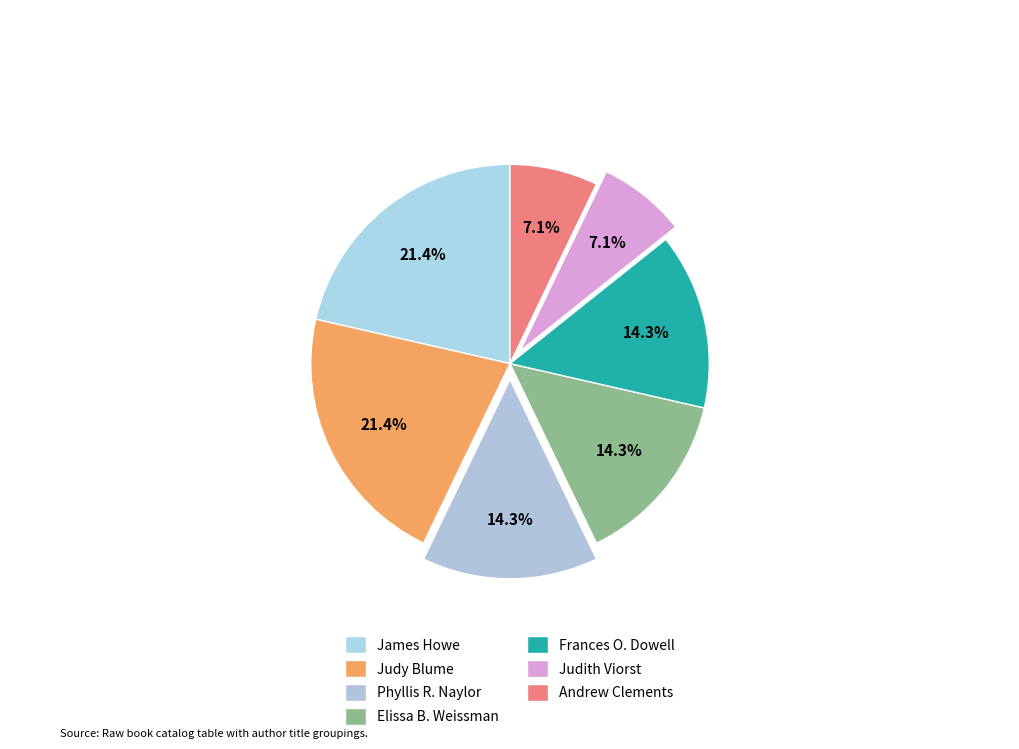

Which slice is the smallest?

Judith Viorst (707395)